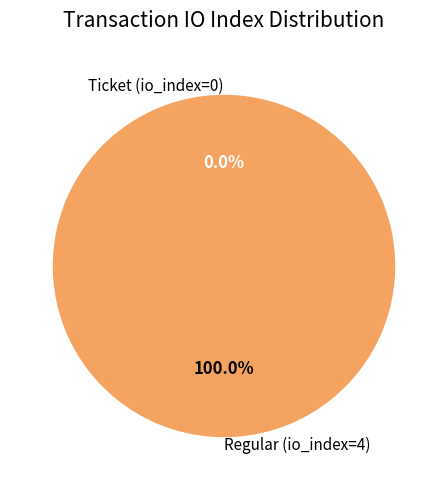

Between Ticket (io_index=0) and Regular (io_index=4), which is larger?

Regular (io_index=4)